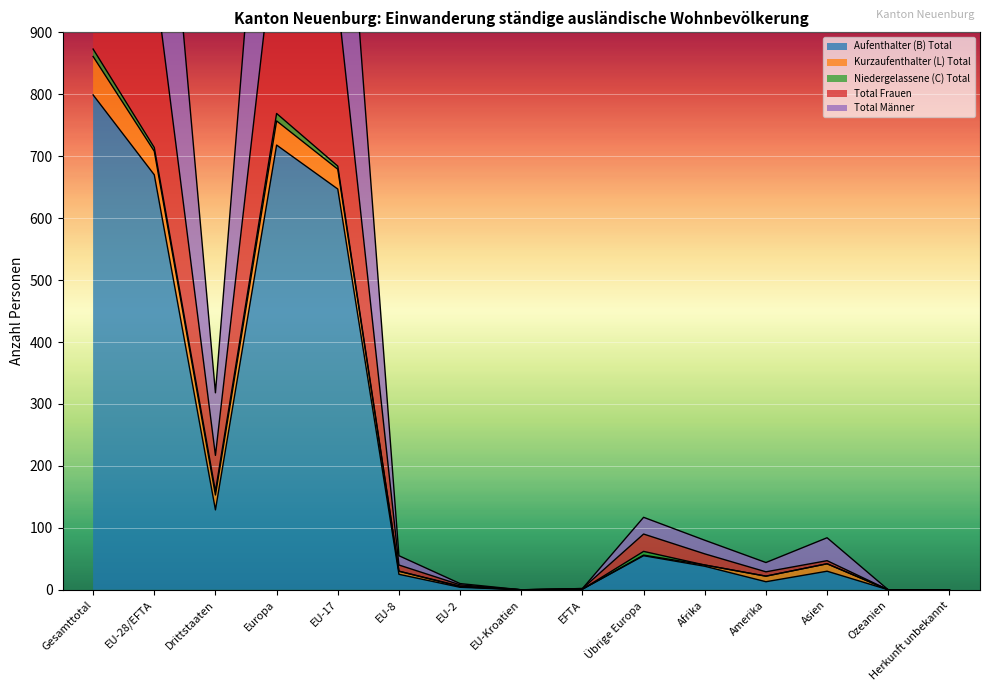

Reading right to left, transcribe all the data shown in this chart.

Aufenthalter (B) Total: 0	0	30	13	38	55	1	0	4	25	647	718	129	670	799
Total Frauen: 0	0	47	29	58	90	2	0	8	40	951	1077	217	994	1211
Total Männer: 0	0	84	44	80	117	2	0	10	55	1368	1538	318	1428	1746